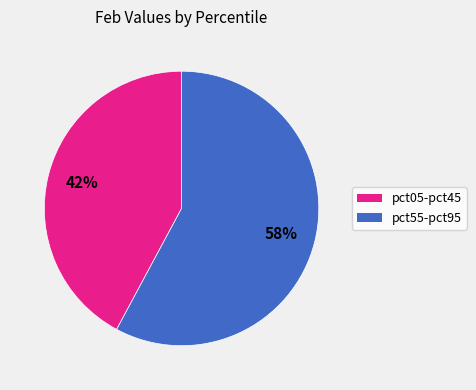

Does any single category account for the majority?

Yes